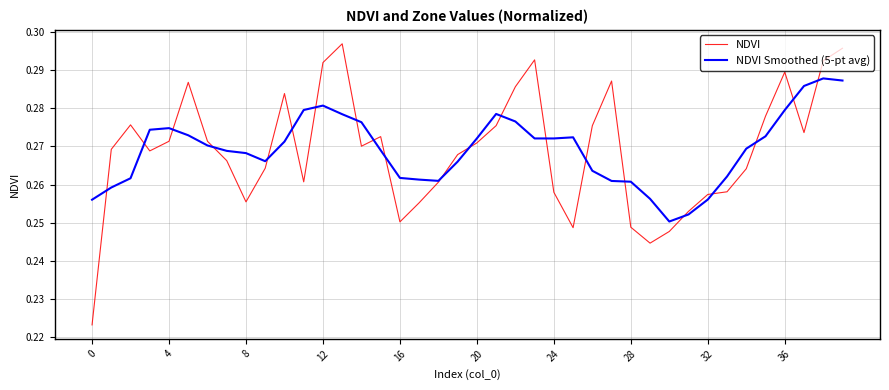

List the series in order of their peak value, lowest first.

NDVI Smoothed (5-pt avg), NDVI